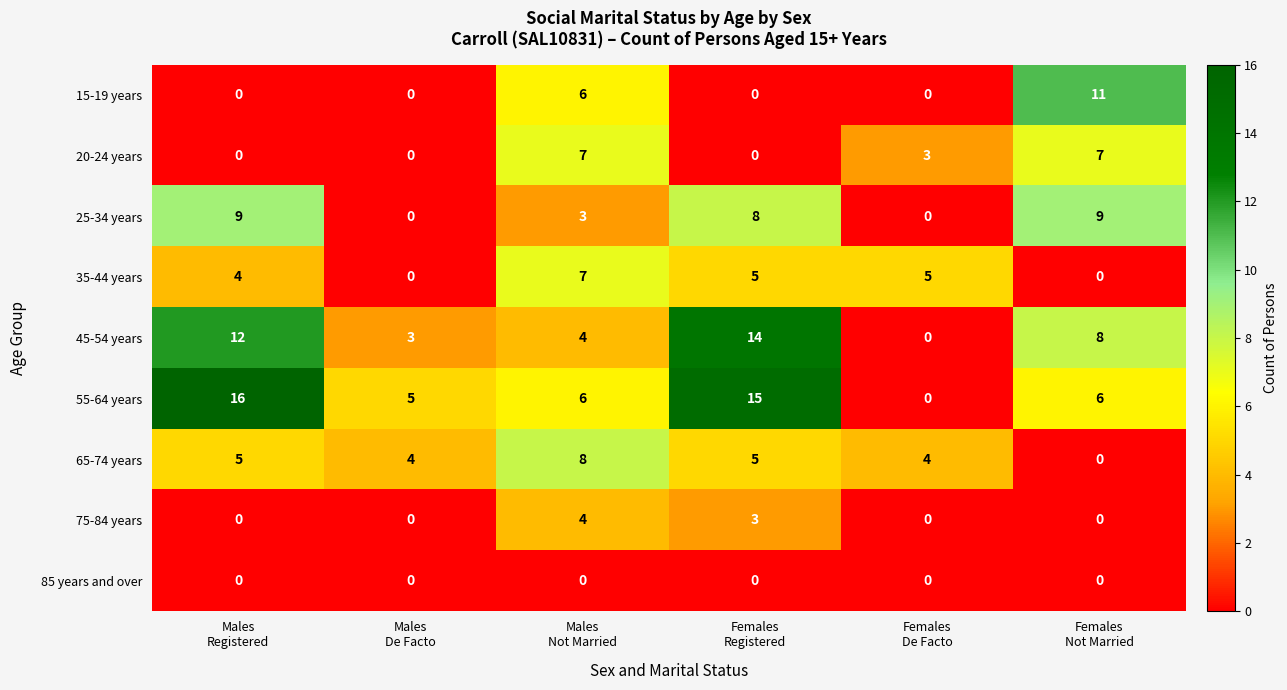

At how many categories does at least one series exceed 0?

6